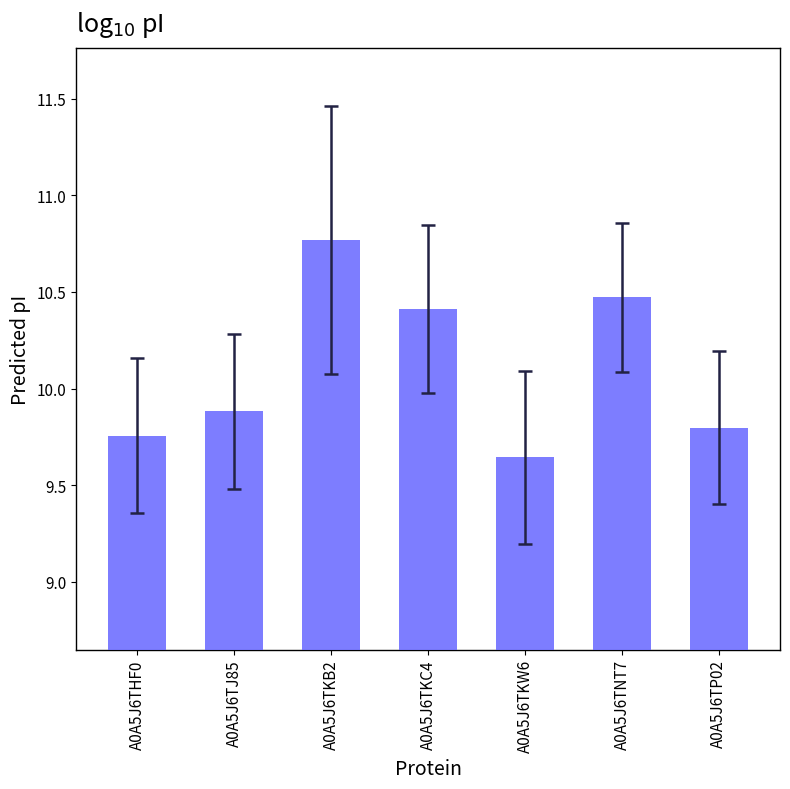

What is the difference between the maximum and minimum values?

1.1